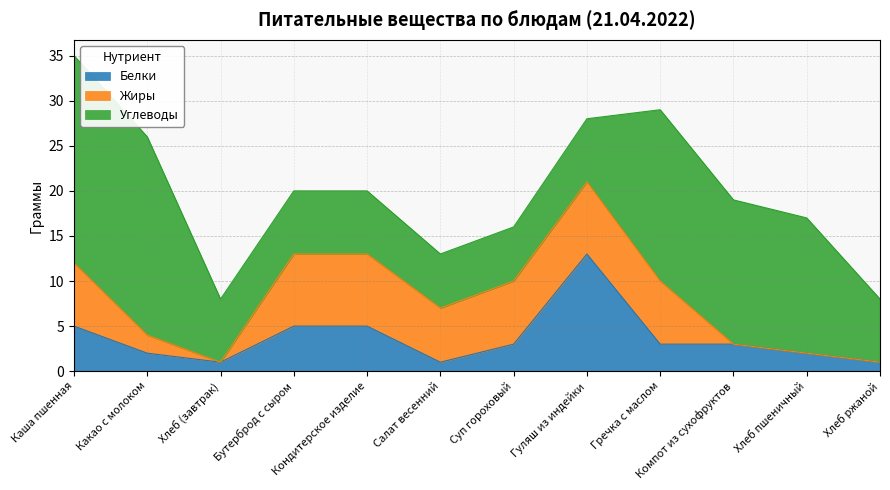

At which category does Белки reach its first local valley?

Хлеб (завтрак)